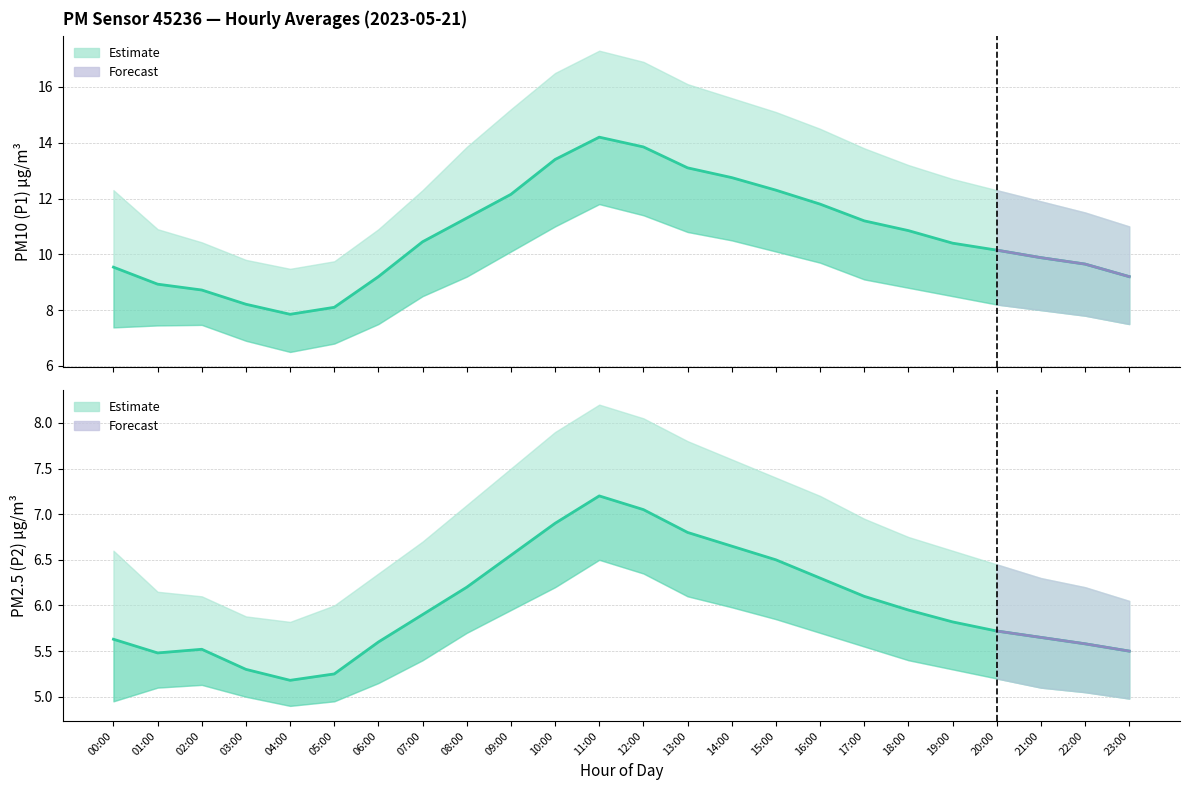

Reading left to right, list all the values displayed in this chart.

P1: 00:00=9.5	01:00=8.9	02:00=8.7	03:00=8.2	04:00=7.8	05:00=8.1	06:00=9.2	07:00=10.4	08:00=11.3	09:00=12.2	10:00=13.4	11:00=14.2	12:00=13.8	13:00=13.1	14:00=12.8	15:00=12.3	16:00=11.8	17:00=11.2	18:00=10.8	19:00=10.4	20:00=10.2	21:00=9.9	22:00=9.7	23:00=9.2
P1_upper: 00:00=12.3	01:00=10.9	02:00=10.4	03:00=9.8	04:00=9.5	05:00=9.8	06:00=10.9	07:00=12.3	08:00=13.8	09:00=15.2	10:00=16.5	11:00=17.3	12:00=16.9	13:00=16.1	14:00=15.6	15:00=15.1	16:00=14.5	17:00=13.8	18:00=13.2	19:00=12.7	20:00=12.3	21:00=11.9	22:00=11.5	23:00=11.0
P1_lower: 00:00=7.4	01:00=7.5	02:00=7.5	03:00=6.9	04:00=6.5	05:00=6.8	06:00=7.5	07:00=8.5	08:00=9.2	09:00=10.1	10:00=11.0	11:00=11.8	12:00=11.4	13:00=10.8	14:00=10.5	15:00=10.1	16:00=9.7	17:00=9.1	18:00=8.8	19:00=8.5	20:00=8.2	21:00=8.0	22:00=7.8	23:00=7.5
P2: 00:00=5.6	01:00=5.5	02:00=5.5	03:00=5.3	04:00=5.2	05:00=5.2	06:00=5.6	07:00=5.9	08:00=6.2	09:00=6.5	10:00=6.9	11:00=7.2	12:00=7.0	13:00=6.8	14:00=6.7	15:00=6.5	16:00=6.3	17:00=6.1	18:00=6.0	19:00=5.8	20:00=5.7	21:00=5.7	22:00=5.6	23:00=5.5
P2_upper: 00:00=6.6	01:00=6.2	02:00=6.1	03:00=5.9	04:00=5.8	05:00=6.0	06:00=6.3	07:00=6.7	08:00=7.1	09:00=7.5	10:00=7.9	11:00=8.2	12:00=8.1	13:00=7.8	14:00=7.6	15:00=7.4	16:00=7.2	17:00=7.0	18:00=6.8	19:00=6.6	20:00=6.5	21:00=6.3	22:00=6.2	23:00=6.0
P2_lower: 00:00=5.0	01:00=5.1	02:00=5.1	03:00=5.0	04:00=4.9	05:00=5.0	06:00=5.2	07:00=5.4	08:00=5.7	09:00=6.0	10:00=6.2	11:00=6.5	12:00=6.3	13:00=6.1	14:00=6.0	15:00=5.8	16:00=5.7	17:00=5.5	18:00=5.4	19:00=5.3	20:00=5.2	21:00=5.1	22:00=5.0	23:00=5.0